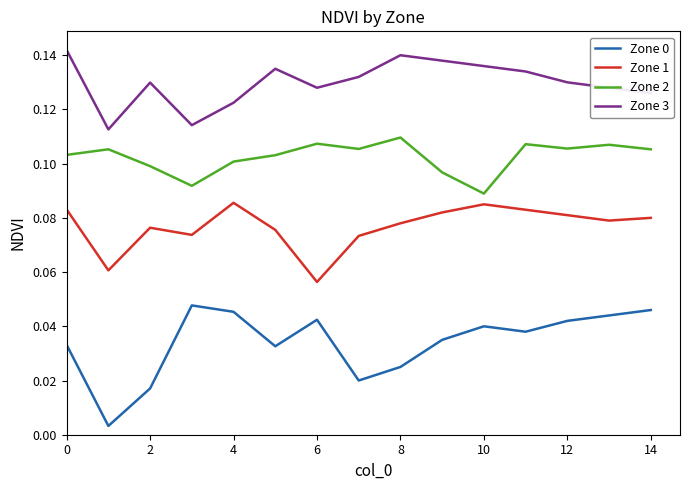

True or false: Zone 3 and Zone 0 intersect in this chart.

False